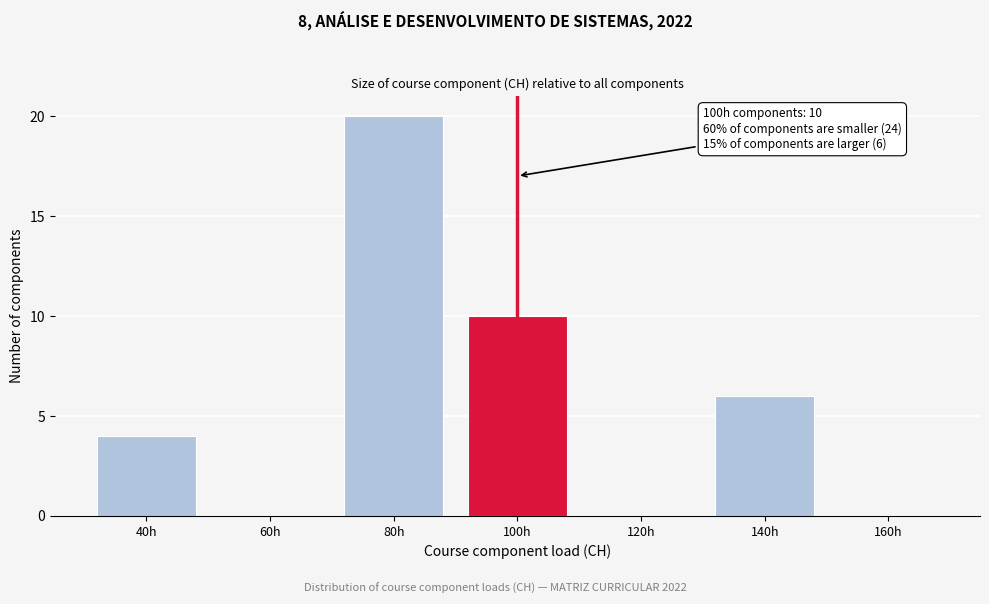

Reading left to right, extract all data points from this chart.

40h=4	60h=0	80h=20	100h=10	120h=0	140h=6	160h=0